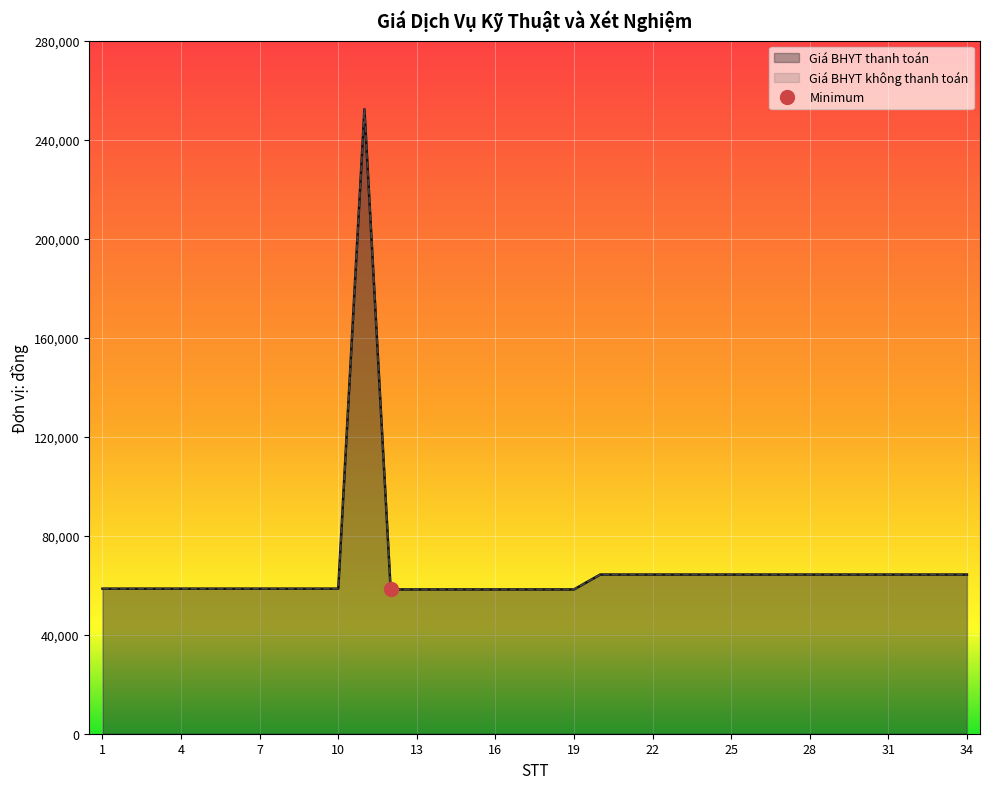

Which series has the largest range (max minus min)?

Giá BHYT thanh toán